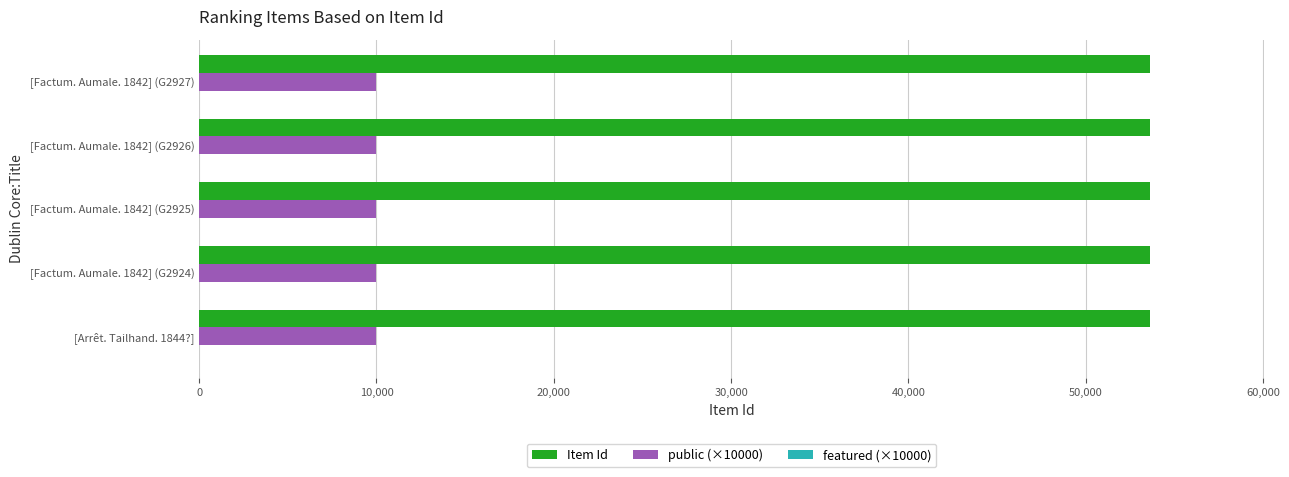

Is the value of public (×10000) at [Arrêt. Tailhand. 1844?] greater than the value of Item Id at [Factum. Aumale. 1842] (G2925)?

No